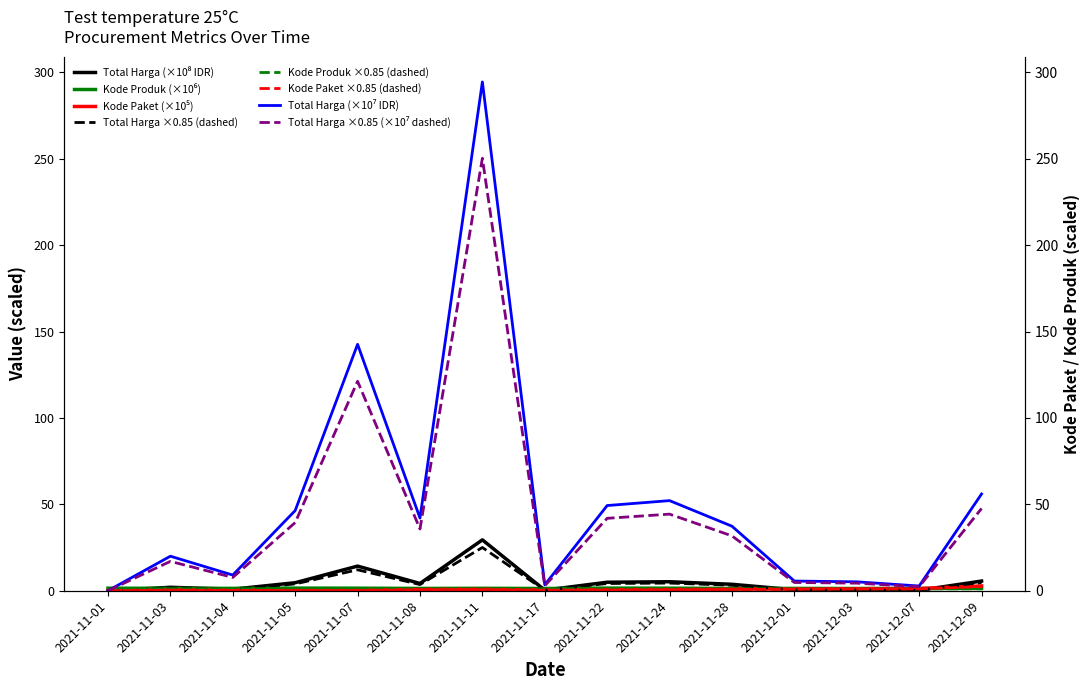

What is the average value of the Kode Produk series?

1.2